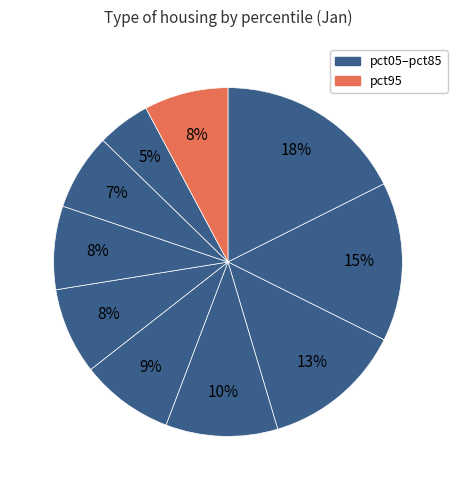

How many segments does this pie chart have?

10